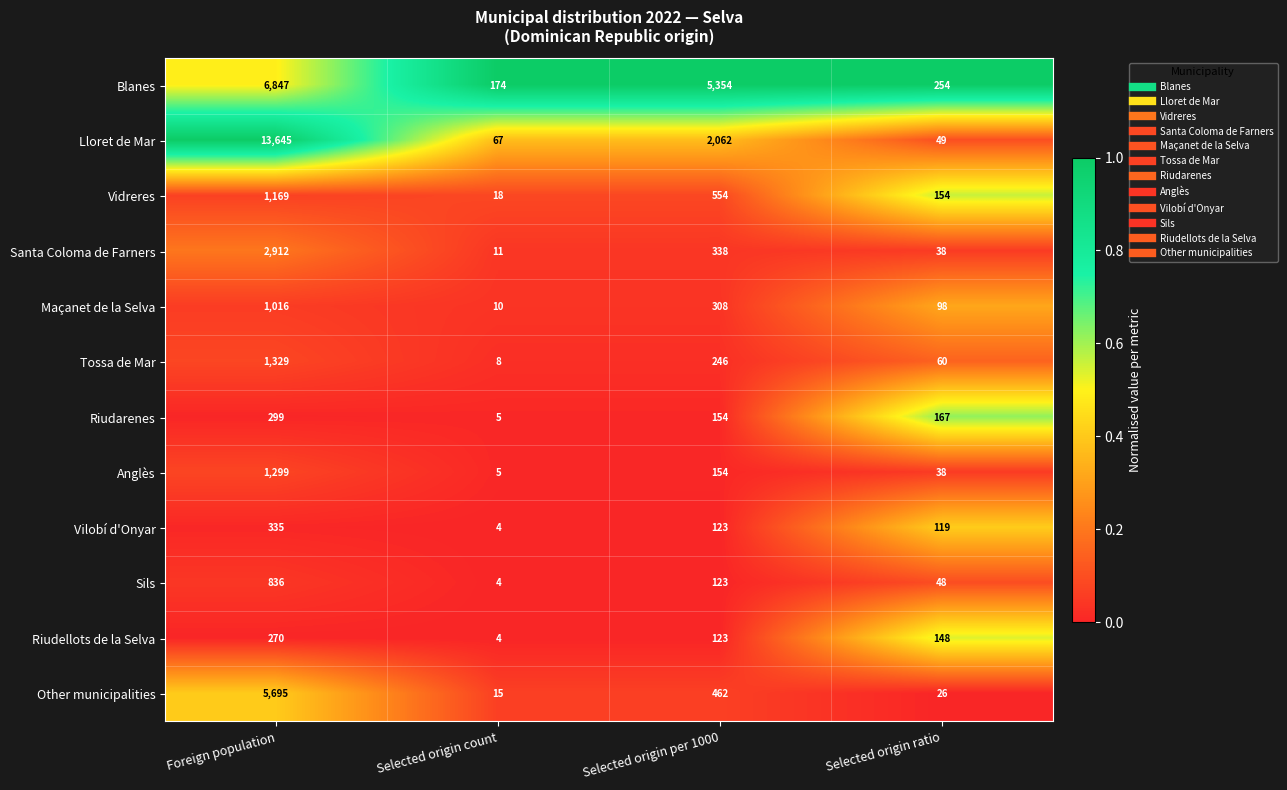

List the series in order of their peak value, highest first.

Lloret de Mar, Blanes, Other municipalities, Santa Coloma de Farners, Tossa de Mar, Anglès, Vidreres, Maçanet de la Selva, Sils, Vilobí d'Onyar, Riudarenes, Riudellots de la Selva